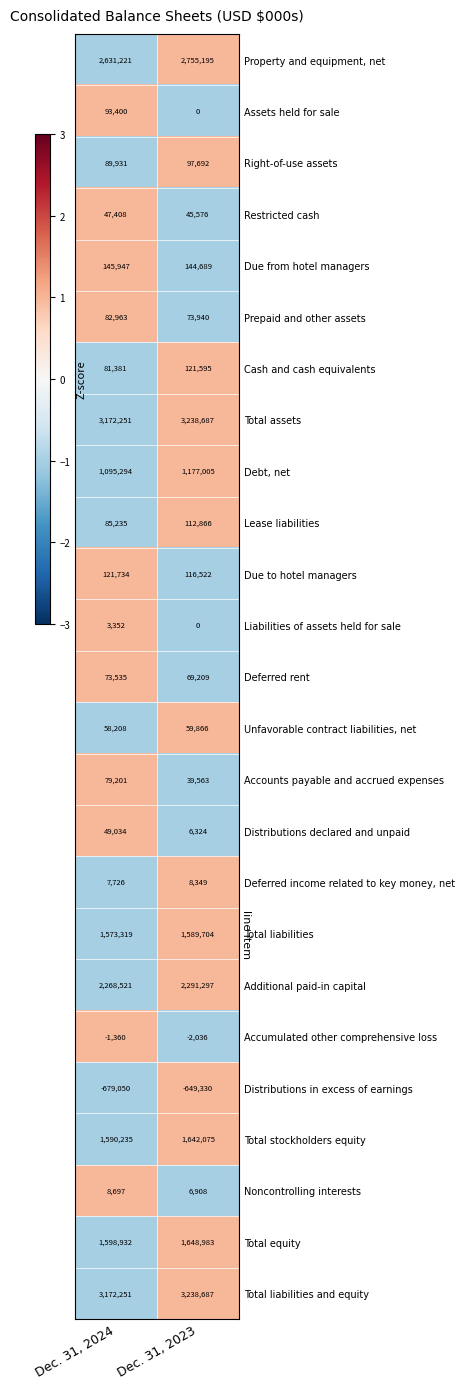

True or false: Assets held for sale has a value of 38529 at Dec. 31, 2024.

False